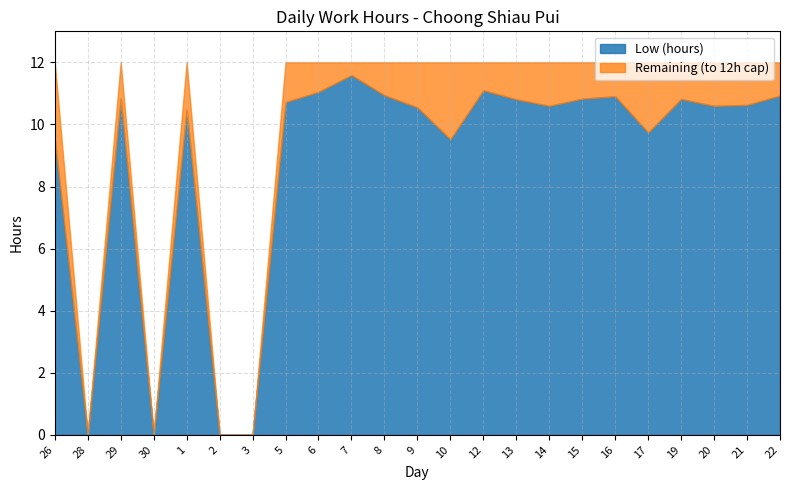

What is the greatest value displayed?

11.6